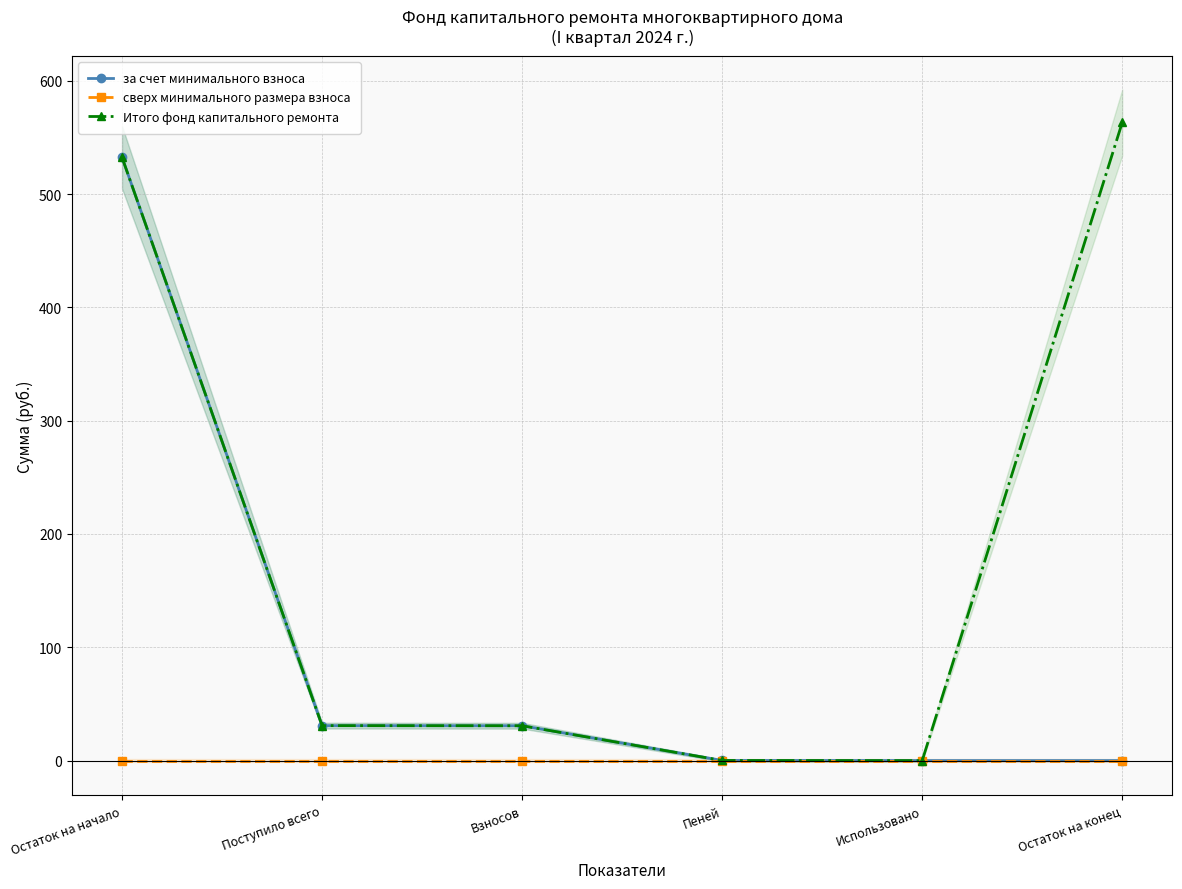

True or false: за счет минимального взноса has more than 1 interior local peaks.

False